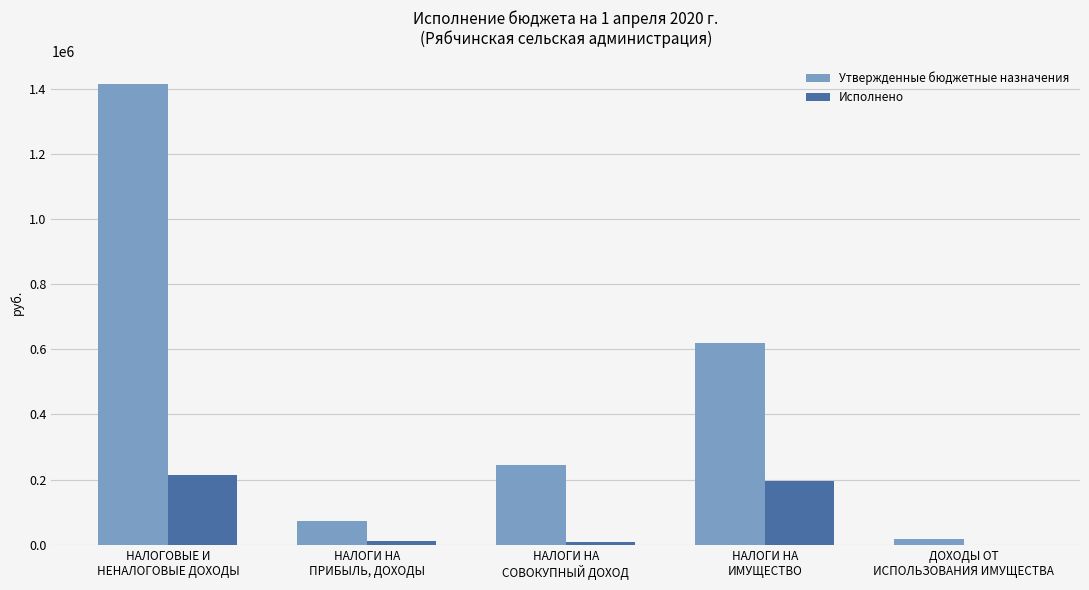

What is the sum of all Исполнено values?

428799.1